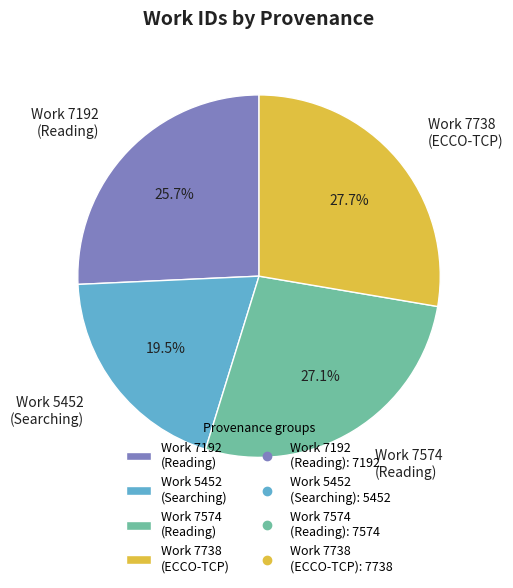

Rank the categories by value from highest to lowest.

Work 7738 (ECCO-TCP), Work 7574 (Reading), Work 7192 (Reading), Work 5452 (Searching)